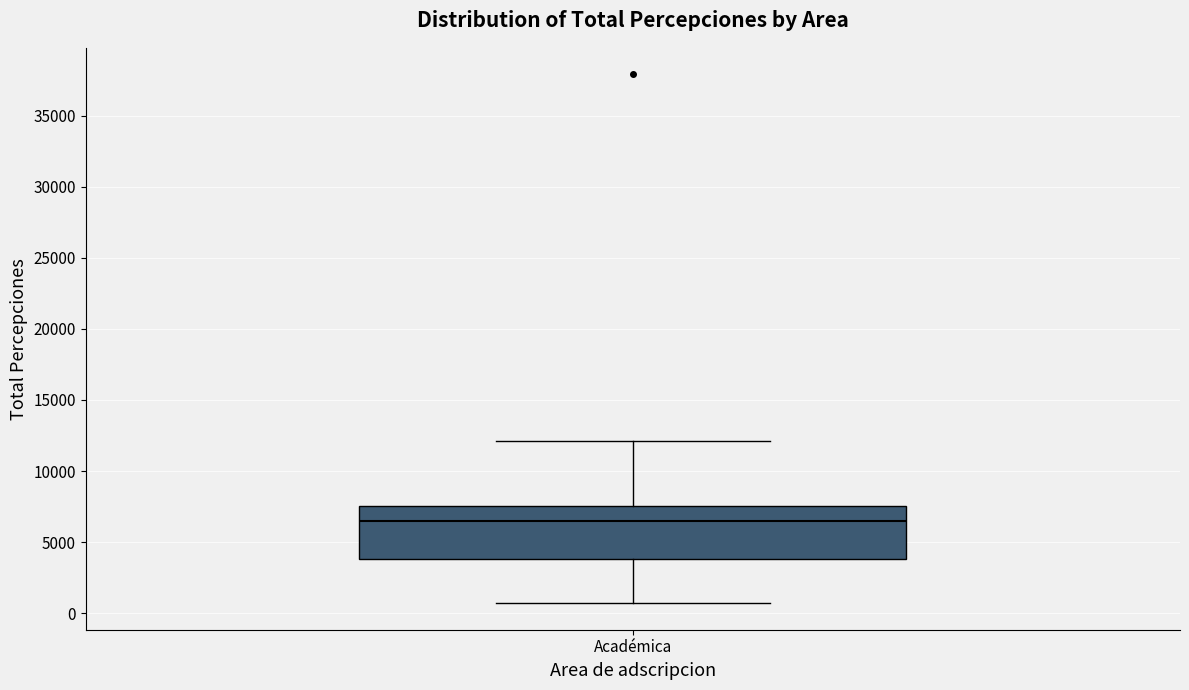

Read this box plot against the y-axis: the position of the median line, the range covered by the box, and the ends of both whiskers. The values are not printed on the chart, so give them approximately, as read against the axis.

median 6500, box 4000 to 7500, whiskers 500 to 12000